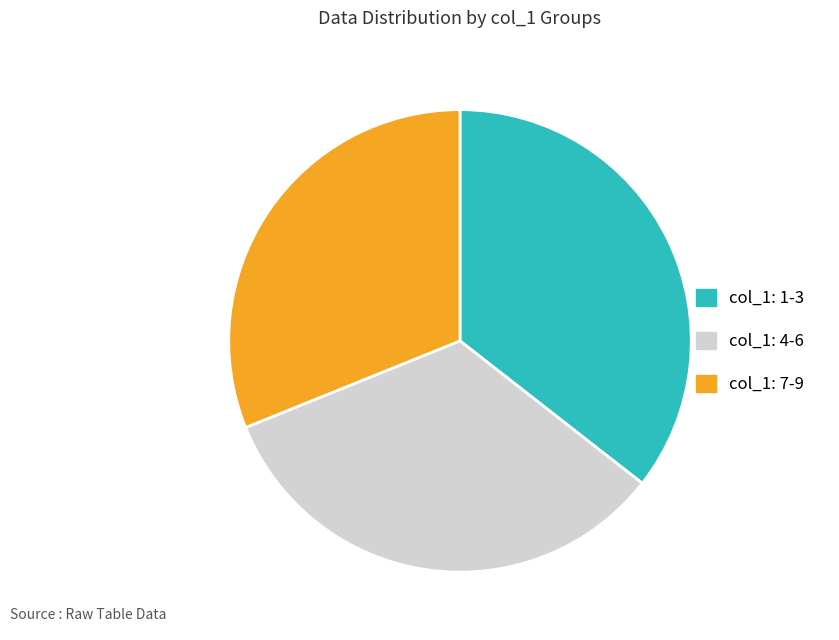

Does any single category account for the majority?

No